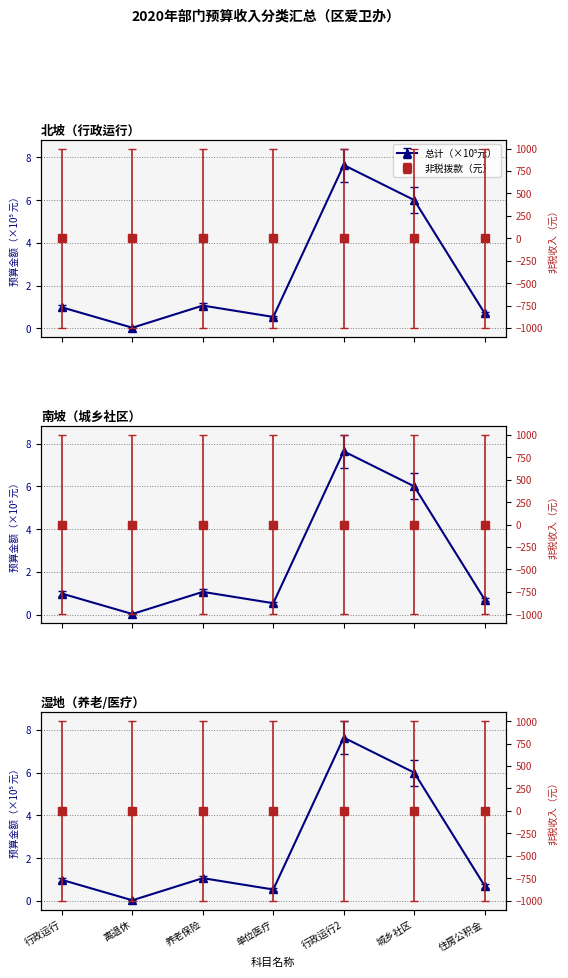

True or false: 公共财政预算拨款合计 has more than 1 interior local peaks.

True